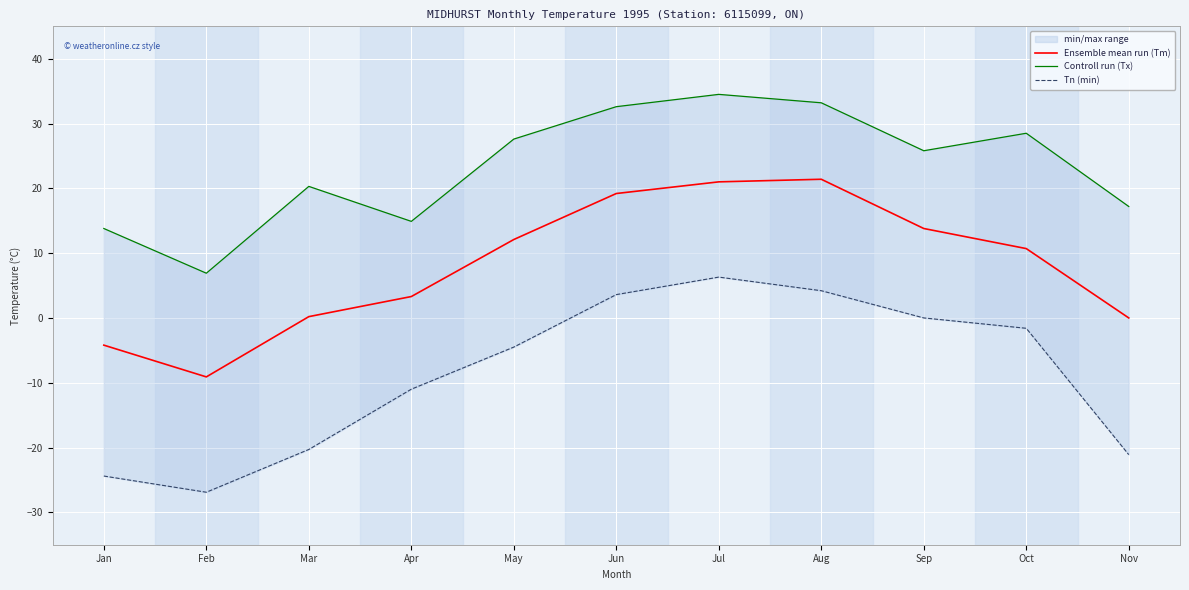

Is the value of Tn (min) at Nov greater than the value of Ensemble mean run (Tm) at Jul?

No